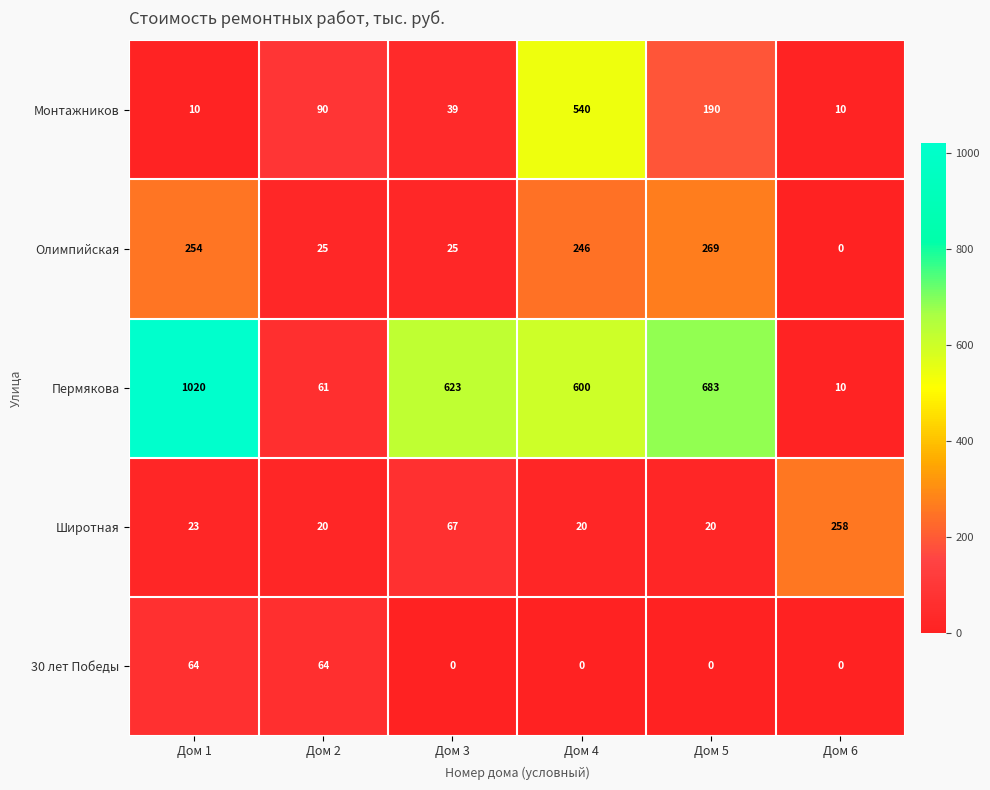

Is it true that 30 лет Победы equals 31 at Дом 6?

False